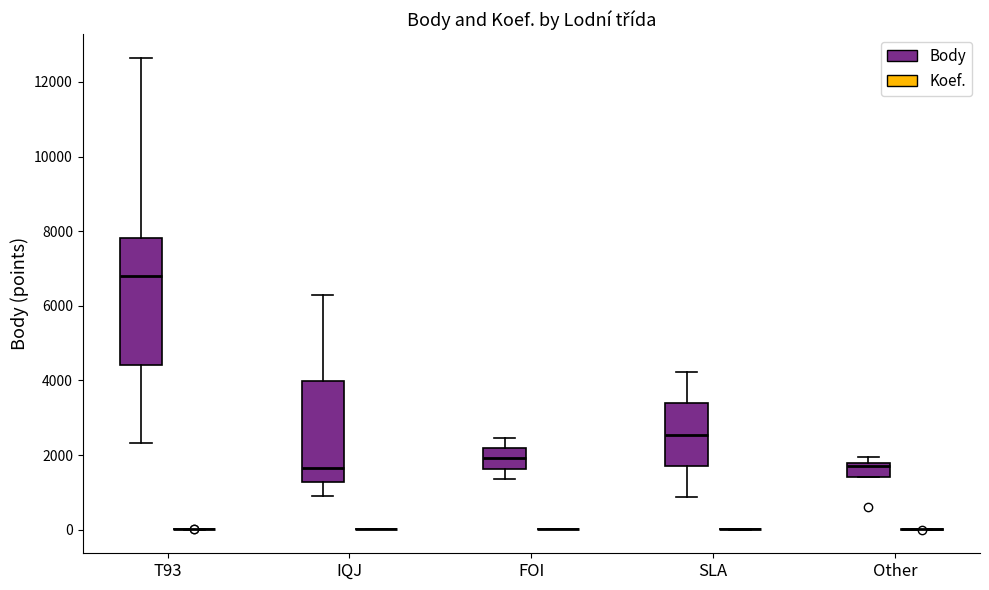

Reading left to right, read every box against the y-axis: the position of its median line, the range the box covers, and the ends of its whiskers. The values are not printed on the chart, so give them approximately, as read against the axis.

T93 (Body): median 6800, box 4400 to 7800, whiskers 2400 to 12600
T93 (Koef.): box collapsed to a line at 0, whiskers 0 to 0
IQJ (Body): median 1600, box 1200 to 4000, whiskers 800 to 6200
IQJ (Koef.): box collapsed to a line at 0, whiskers 0 to 0
FOI (Body): median 2000, box 1600 to 2200, whiskers 1400 to 2400
FOI (Koef.): box collapsed to a line at 0, whiskers 0 to 0
SLA (Body): median 2600, box 1800 to 3400, whiskers 800 to 4200
SLA (Koef.): box collapsed to a line at 0, whiskers 0 to 0
Other (Body): median 1800 (just below the box's upper edge), box 1400 to 1800, whiskers 1400 to 2000
Other (Koef.): box collapsed to a line at 0, whiskers 0 to 0